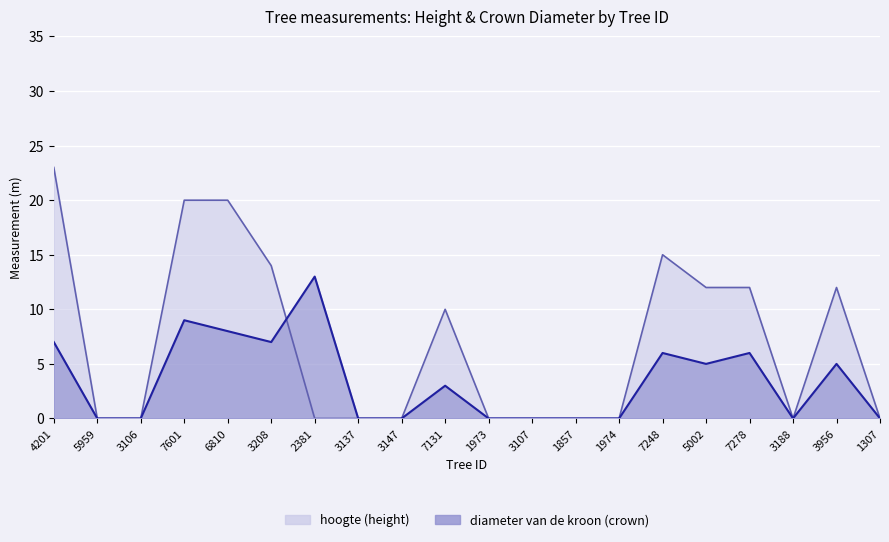

How many data points in diameter van de kroon (crown) are above 3?

9